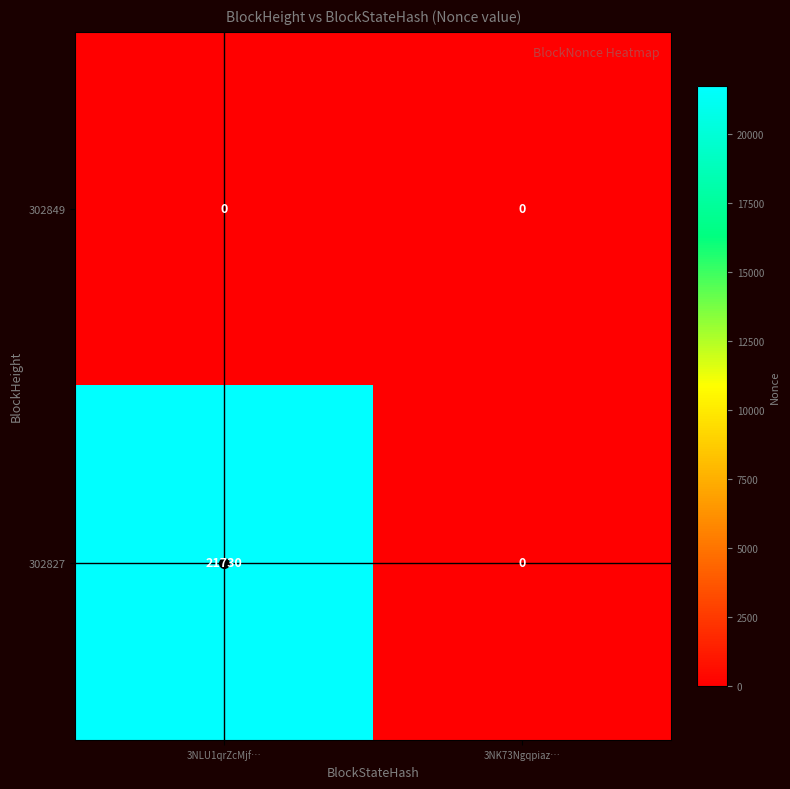

What is the sum of the 302827 values at 3NLU1qrZcMjf… and 3NK73Ngqpiaz…?

21730